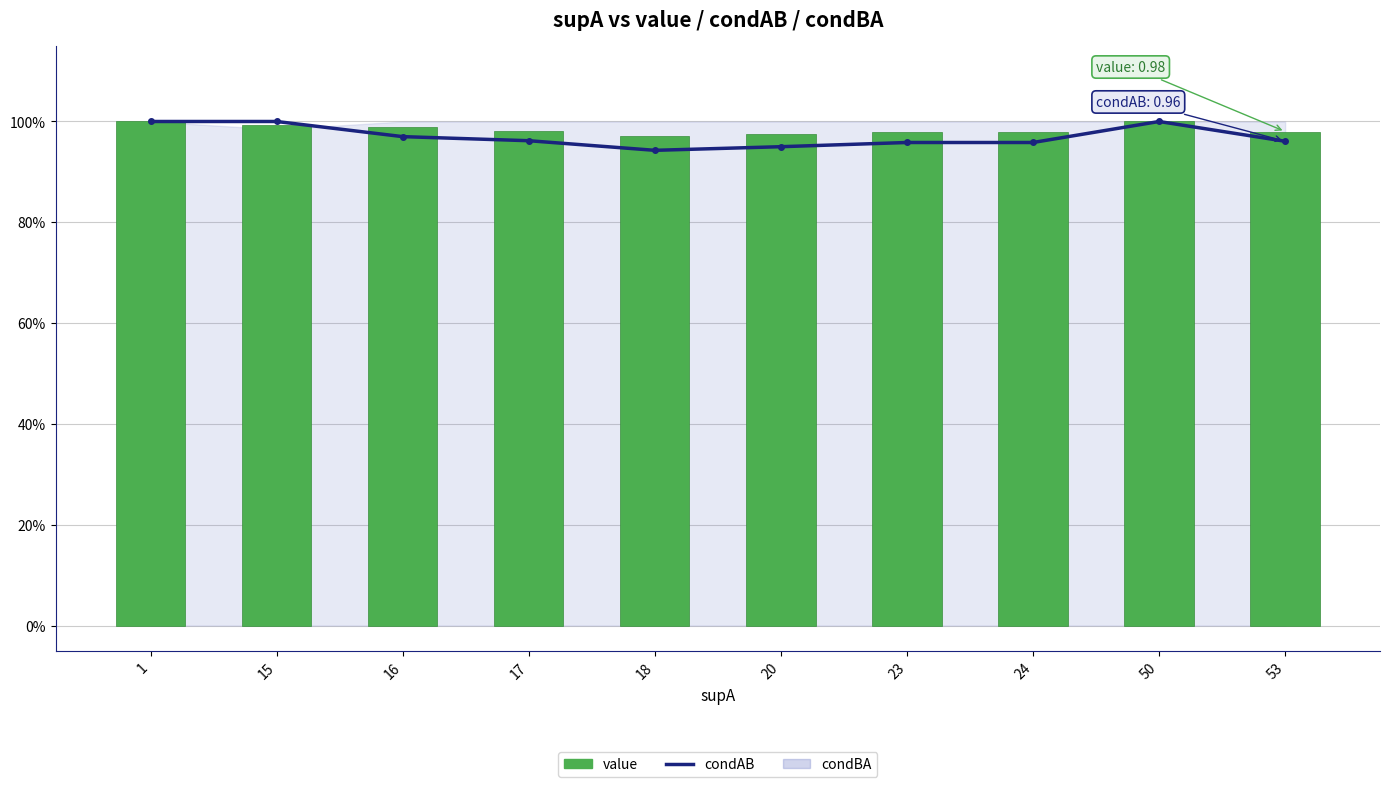

Does the chart contain any negative values?

No